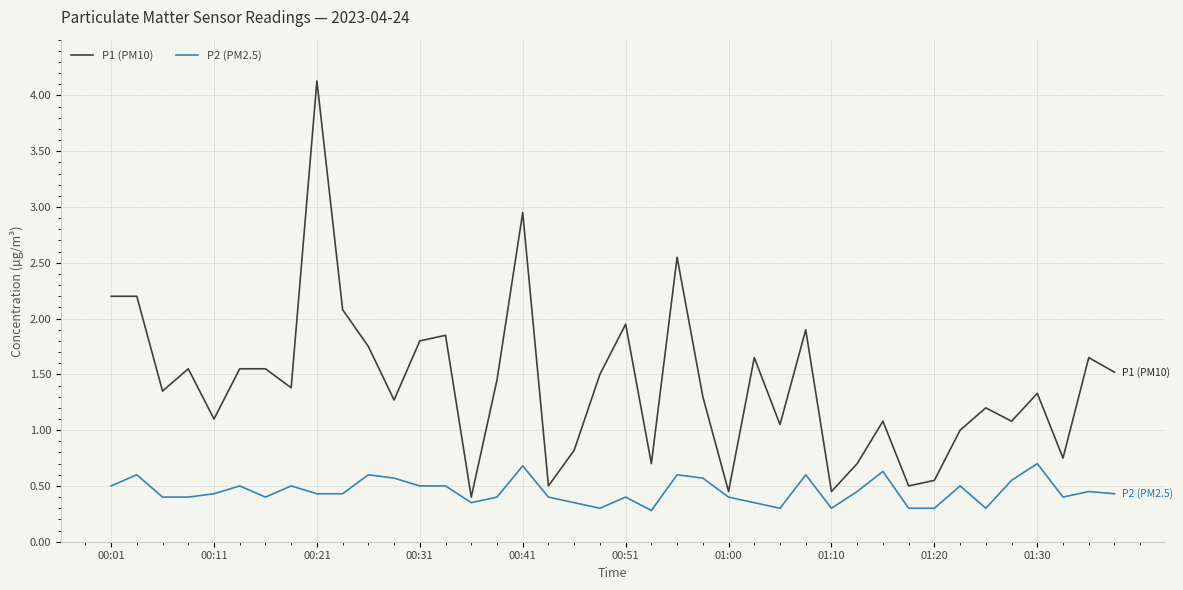

What is the difference between the maximum and minimum values in the P2 (PM2.5) series?

0.4